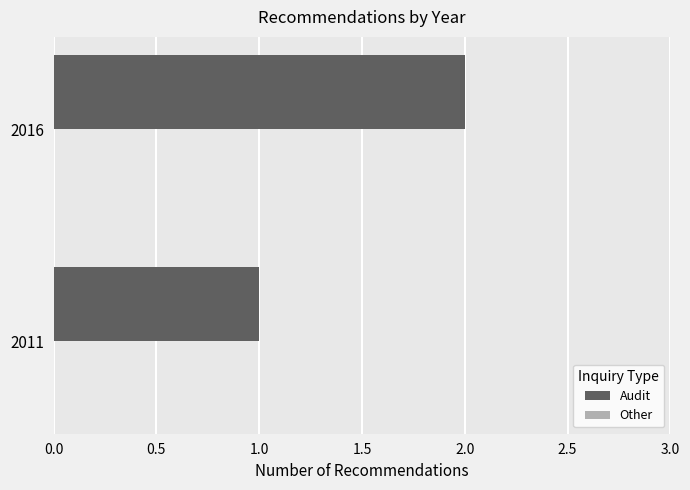

List the labels in order of value, largest first.

2016, 2011